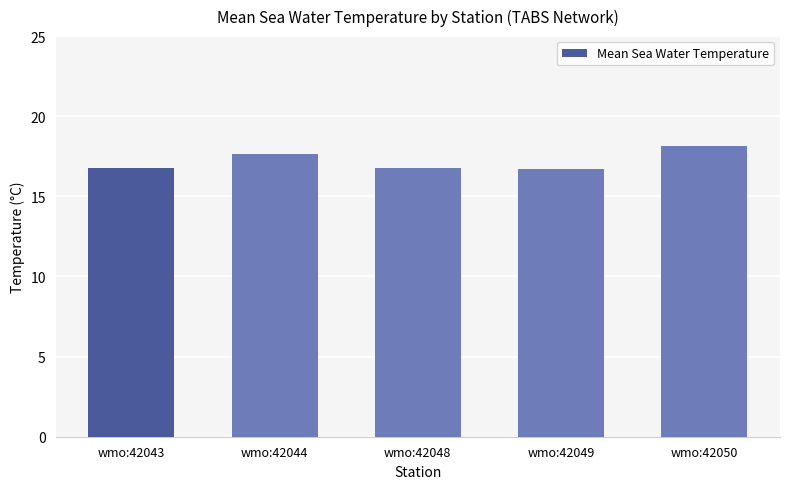

The chart shows a value of 16.8 at wmo:42048. True or false?

True